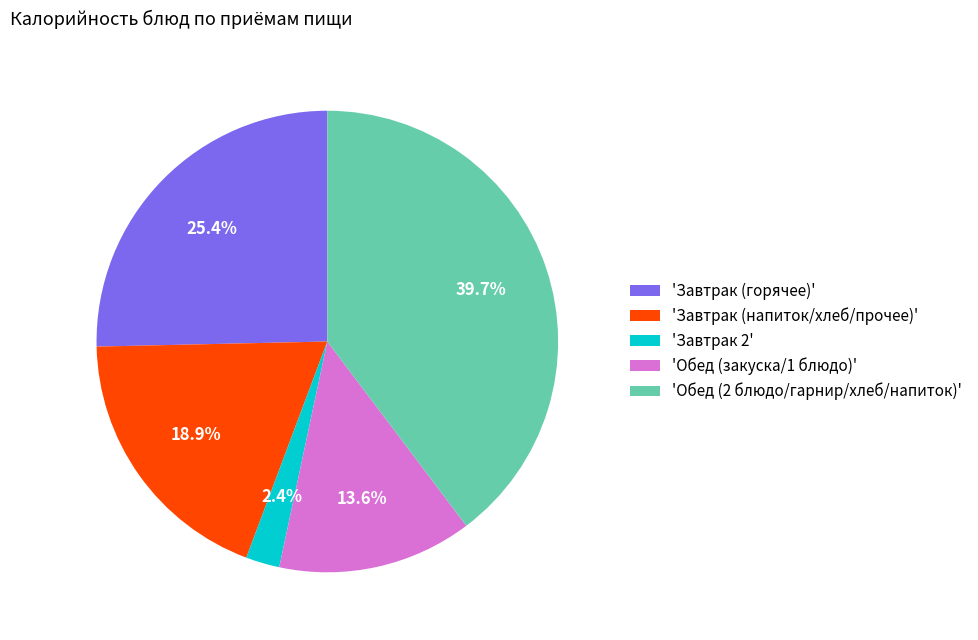

Rank the categories by value from highest to lowest.

'Обед (2 блюдо/гарнир/хлеб/напиток)', 'Завтрак (горячее)', 'Завтрак (напиток/хлеб/прочее)', 'Обед (закуска/1 блюдо)', 'Завтрак 2'